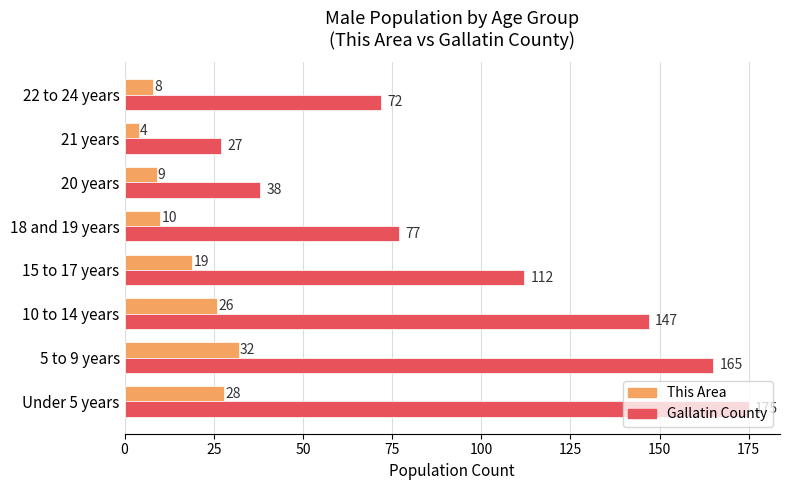

True or false: This Area has a value of 28 at Under 5 years.

True